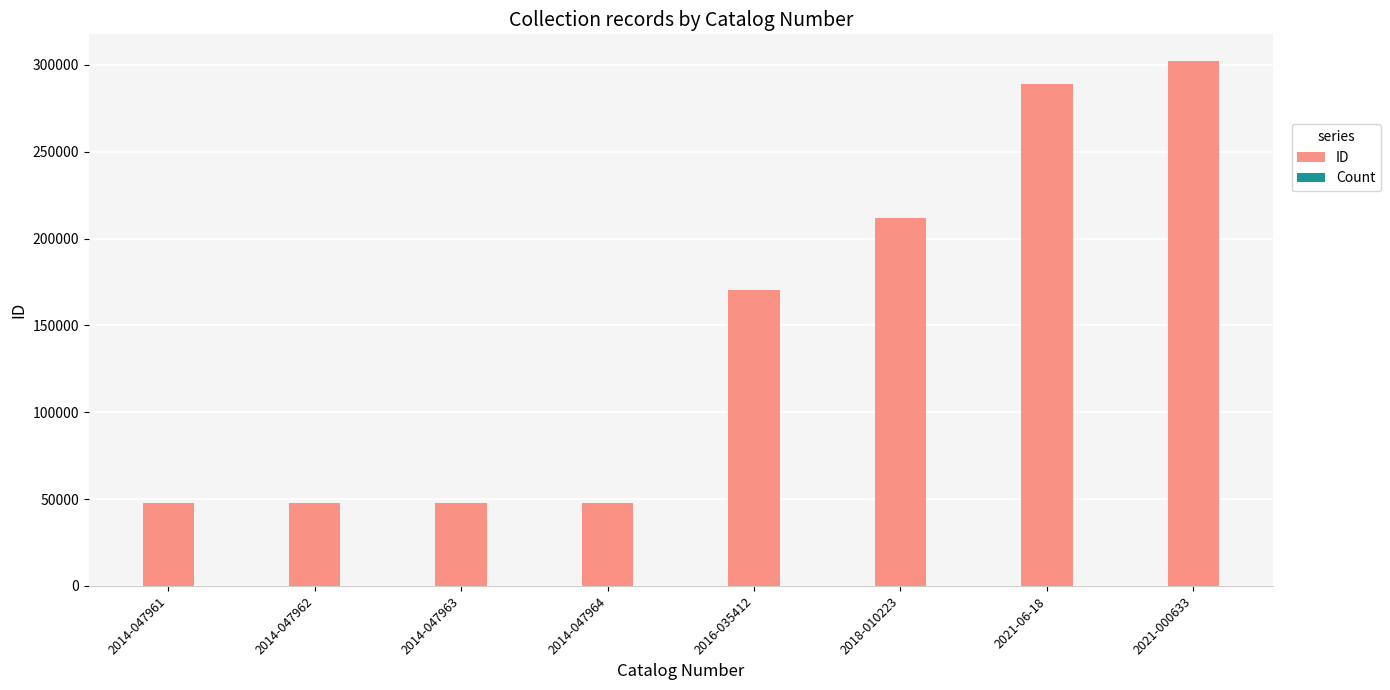

List the labels in order of ID value, smallest first.

2014-047961, 2014-047962, 2014-047963, 2014-047964, 2016-035412, 2018-010223, 2021-06-18, 2021-000633